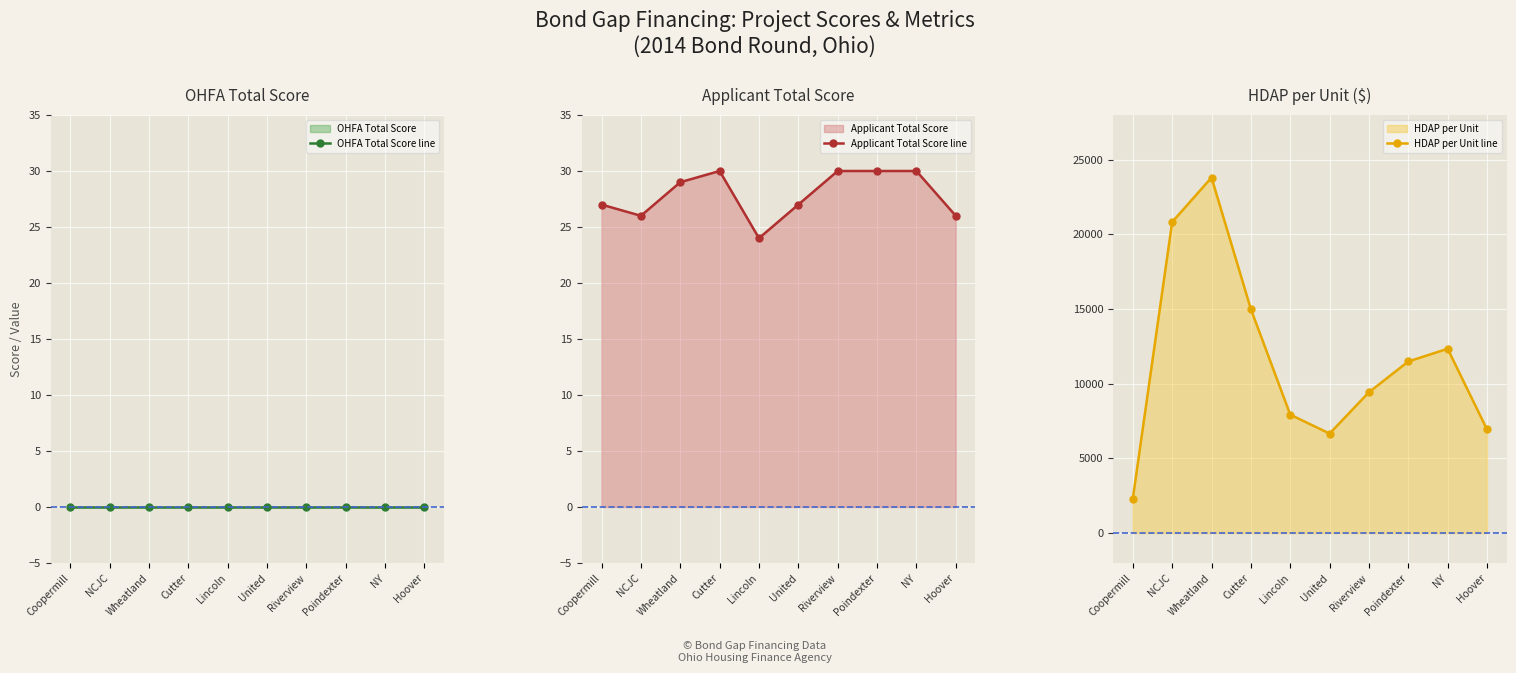

What is the total value across all series at Poindexter?

11524.2